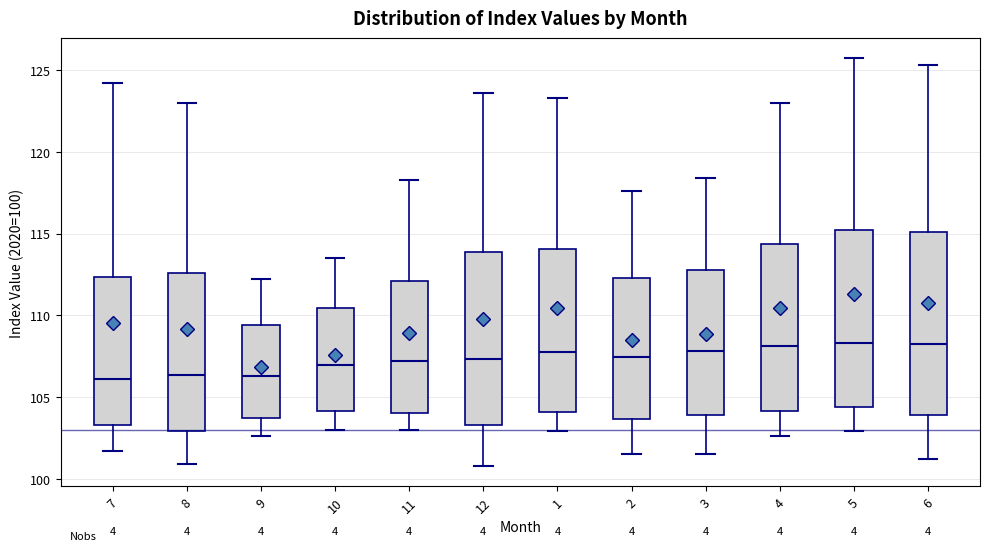

Where does the median line of the box at x = 3 sit on the y-axis? The values are not printed on the chart, so give them approximately, as read against the axis.

108.0